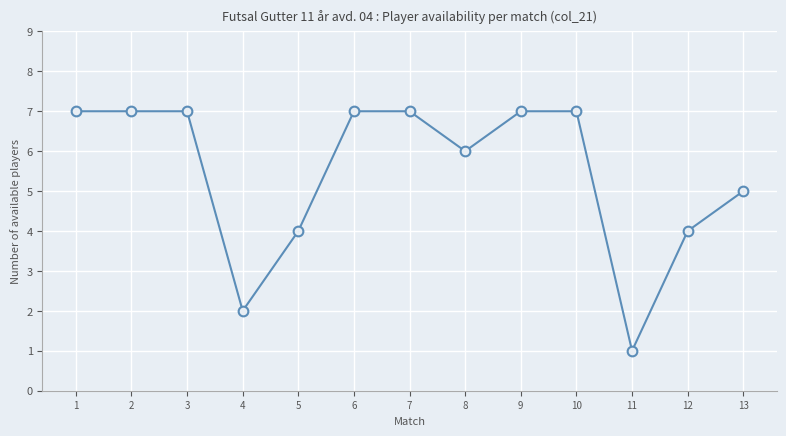

Count the values in the range 4 to 7.

11